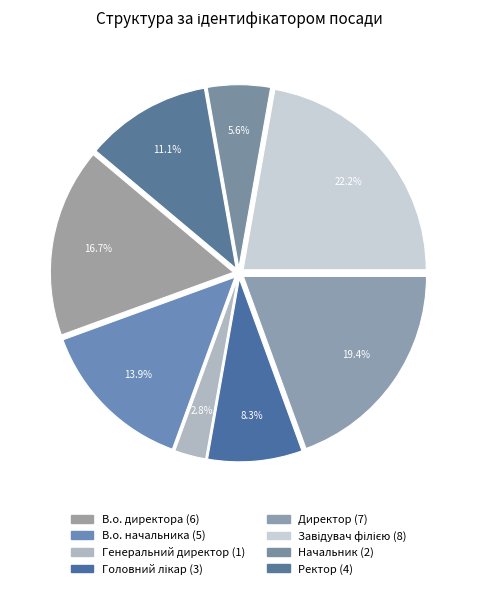

True or false: Ректор accounts for 11% of the total.

True